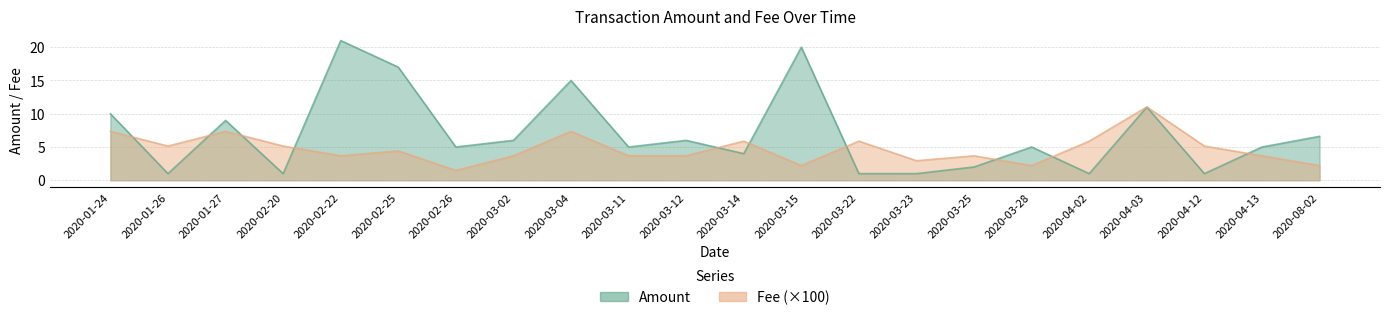

What position from the right is 2020-04-03?

4